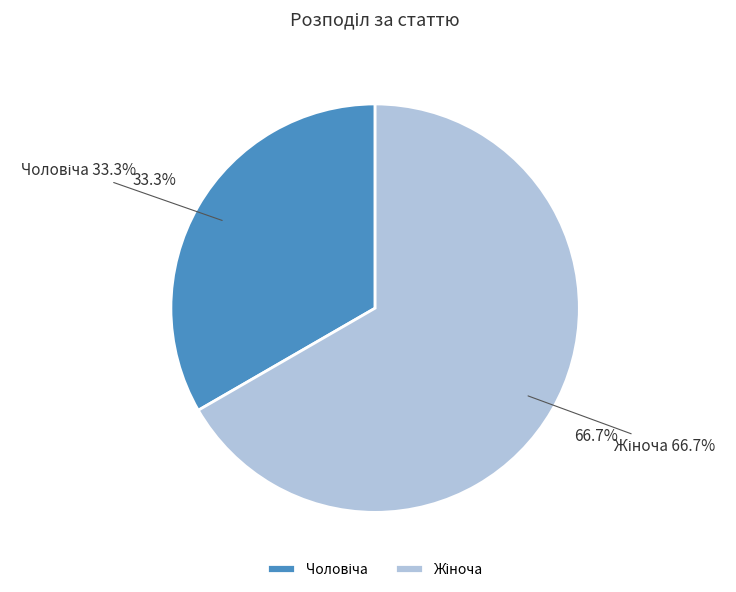

To the nearest percent, what is the difference between the largest and smallest slice percentages?

33%